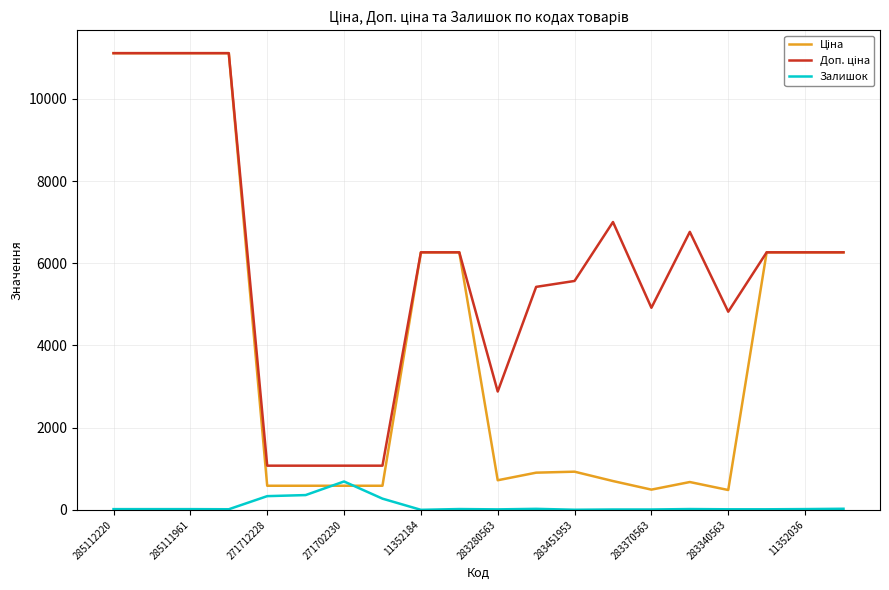

True or false: Залишок has more than 1 interior local peaks.

True